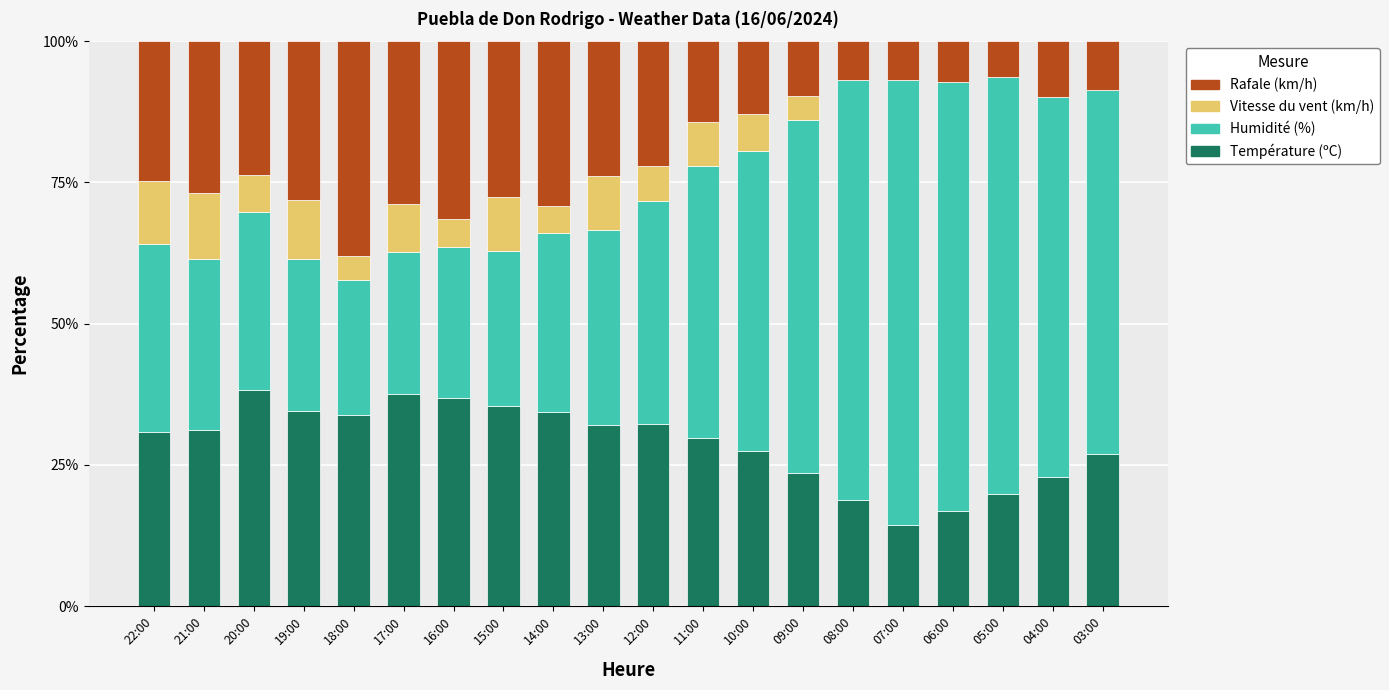

True or false: Température (ºC) has a value of 33.8 at 18:00.

True